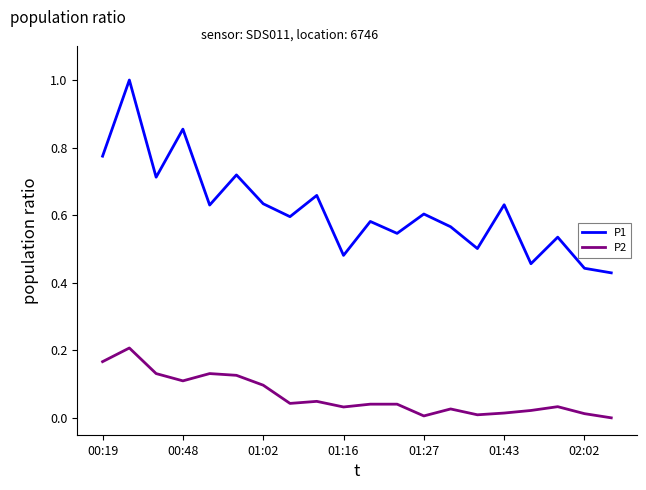

What is the highest value of the P1 series?

1.0